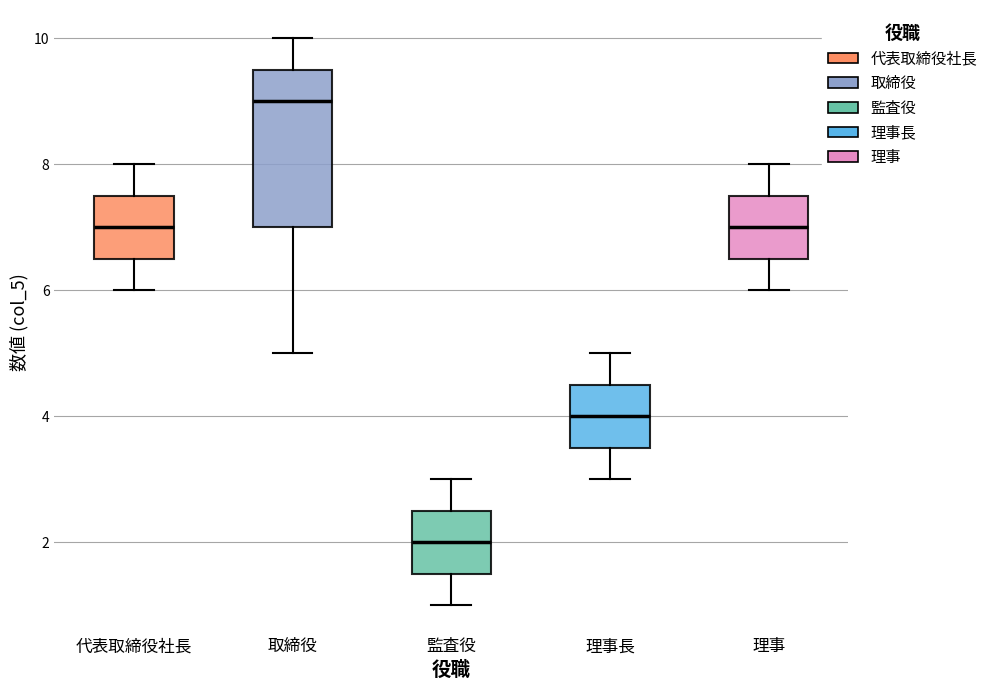

Where does the median line of the box for 代表取締役社長 sit on the y-axis? The values are not printed on the chart, so give them approximately, as read against the axis.

7.0